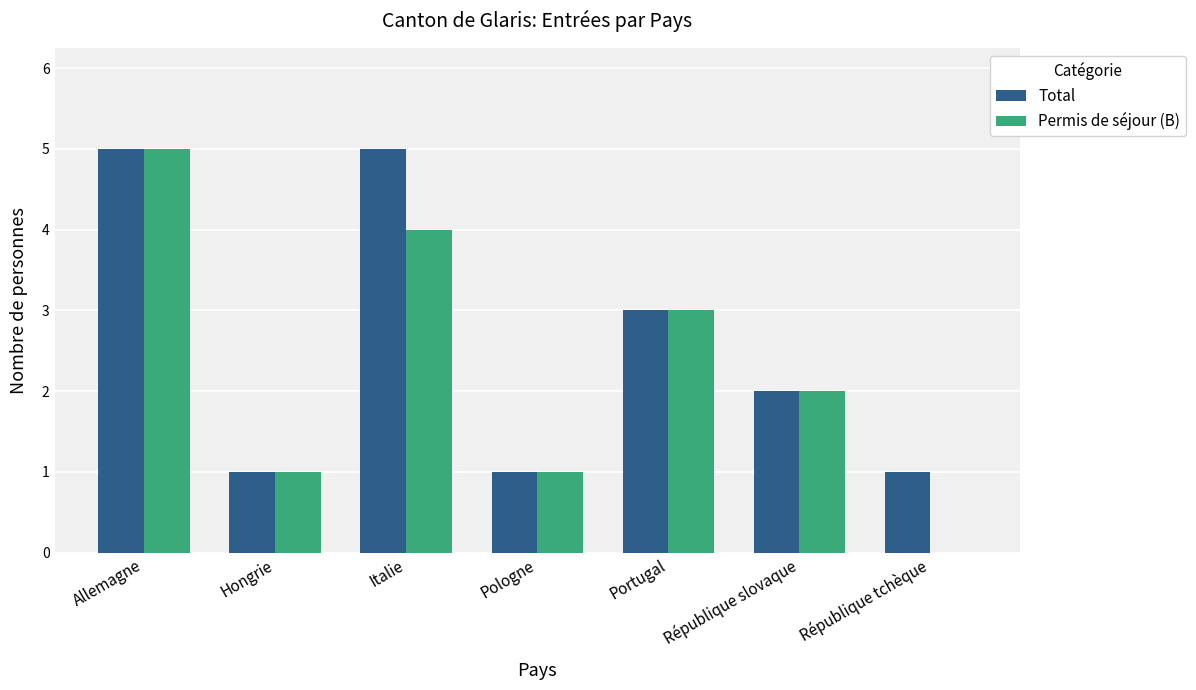

Where is Permis de séjour (B) nearest to the value 2?

République slovaque